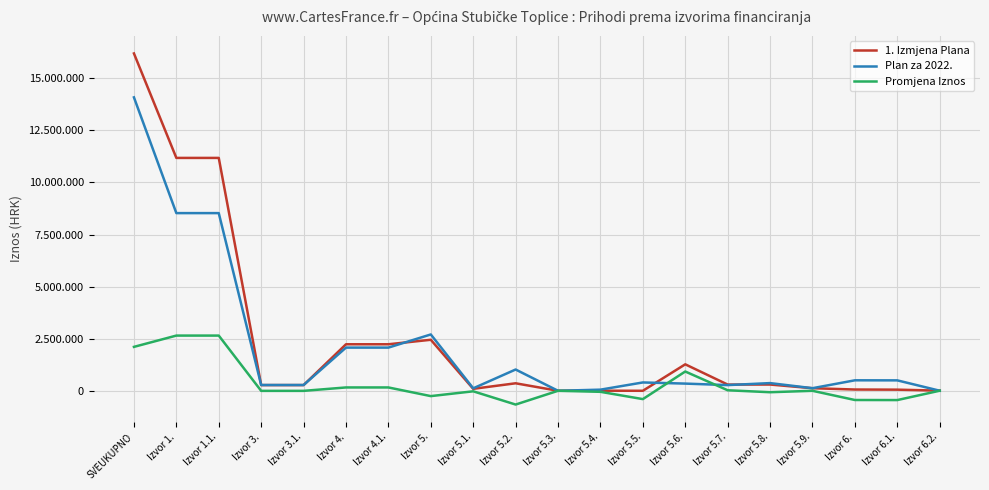

Reading right to left, list all the values displayed in this chart.

1. Izmjena Plana: Izvor 6.2.=6400	Izvor 6.1.=54000	Izvor 6.=60400	Izvor 5.9.=123100	Izvor 5.8.=300000	Izvor 5.7.=298020	Izvor 5.6.=1270300	Izvor 5.5.=0	Izvor 5.4.=4000	Izvor 5.3.=0	Izvor 5.2.=360000	Izvor 5.1.=93450	Izvor 5.=2448870	Izvor 4.1.=2233120	Izvor 4.=2233120	Izvor 3.1.=273301	Izvor 3.=273301	Izvor 1.1.=11180100	Izvor 1.=11180100	SVEUKUPNO=16195791
Plan za 2022.: Izvor 6.2.=3000	Izvor 6.1.=500000	Izvor 6.=503000	Izvor 5.9.=124000	Izvor 5.8.=369200	Izvor 5.7.=272800	Izvor 5.6.=345000	Izvor 5.5.=400000	Izvor 5.4.=54000	Izvor 5.3.=0	Izvor 5.2.=1021000	Izvor 5.1.=118450	Izvor 5.=2704450	Izvor 4.1.=2073010	Izvor 4.=2073010	Izvor 3.1.=277057	Izvor 3.=277057	Izvor 1.1.=8530000	Izvor 1.=8530000	SVEUKUPNO=14087517
Promjena Iznos: Izvor 6.2.=3400	Izvor 6.1.=-446000	Izvor 6.=-442600	Izvor 5.9.=-900	Izvor 5.8.=-69200	Izvor 5.7.=25220	Izvor 5.6.=925300	Izvor 5.5.=-400000	Izvor 5.4.=-50000	Izvor 5.3.=0	Izvor 5.2.=-661000	Izvor 5.1.=-25000	Izvor 5.=-255580	Izvor 4.1.=160110	Izvor 4.=160110	Izvor 3.1.=-3756	Izvor 3.=-3756	Izvor 1.1.=2650100	Izvor 1.=2650100	SVEUKUPNO=2108274